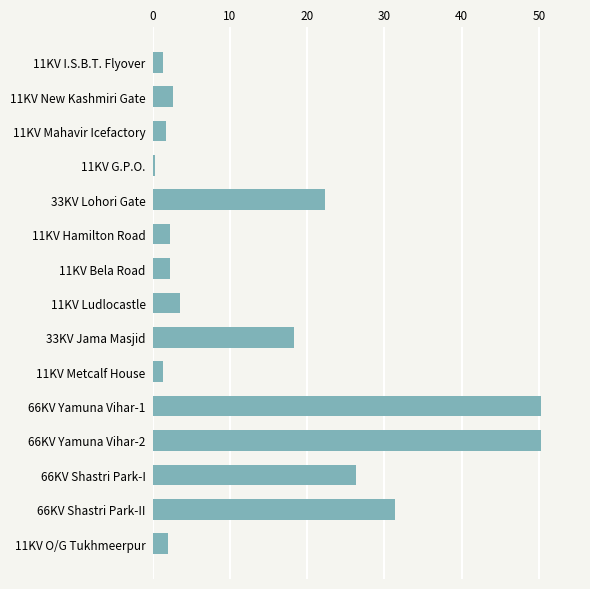

At which label is the value closest to 25?

66KV Shastri Park-I